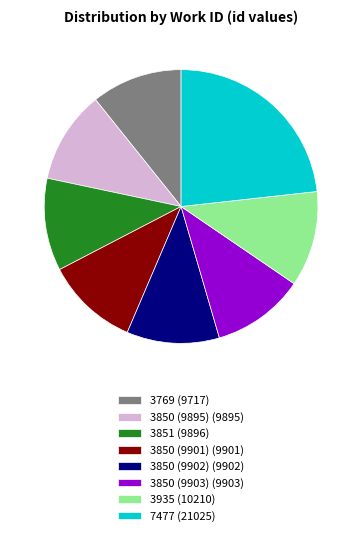

How many segments does this pie chart have?

8